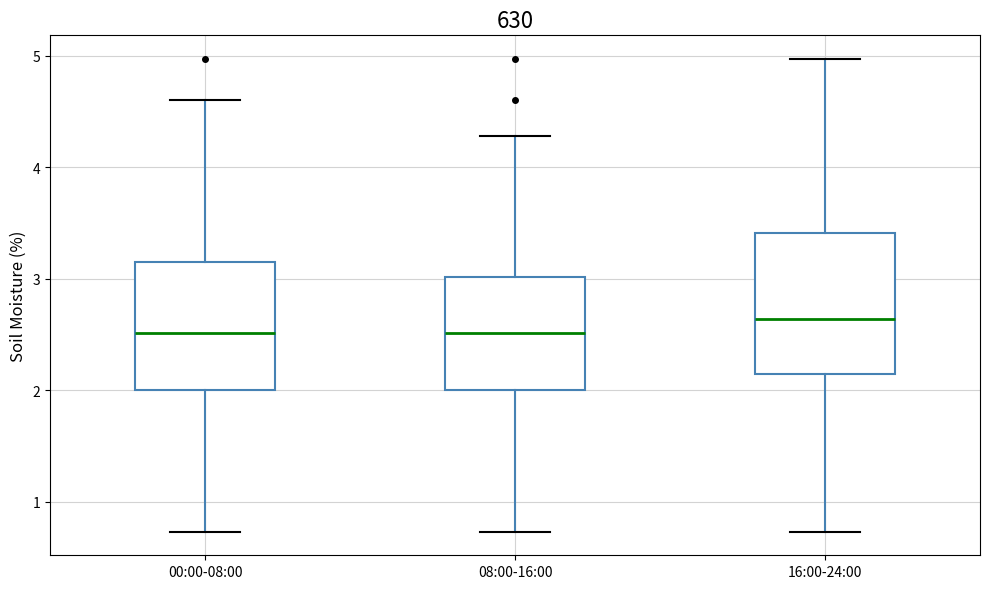

Reading left to right, transcribe this box plot: for each box, give where its median line is, the range the box spans, and where its two whiskers end, as read against the y-axis. The values are not printed on the chart, so give them approximately, as read against the axis.

00:00-08:00: median 2.5, box 2.0 to 3.2, whiskers 0.7 to 4.6
08:00-16:00: median 2.5, box 2.0 to 3.0, whiskers 0.7 to 4.3
16:00-24:00: median 2.6, box 2.1 to 3.4, whiskers 0.7 to 5.0